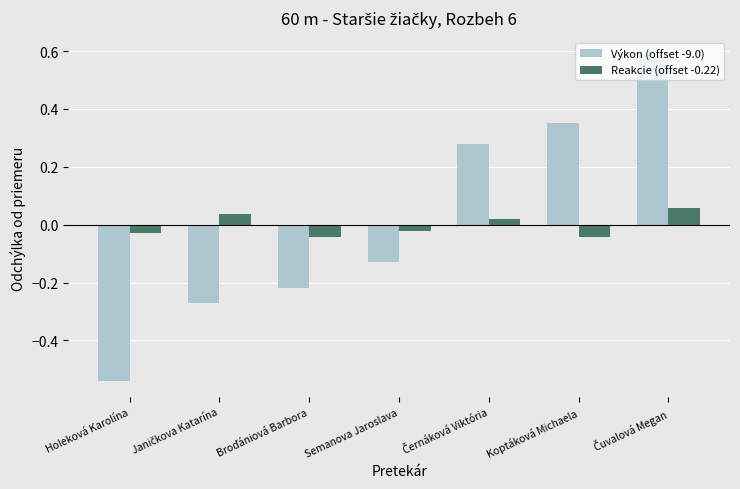

Which label corresponds to the smallest value in the chart?

Holeková Karolína